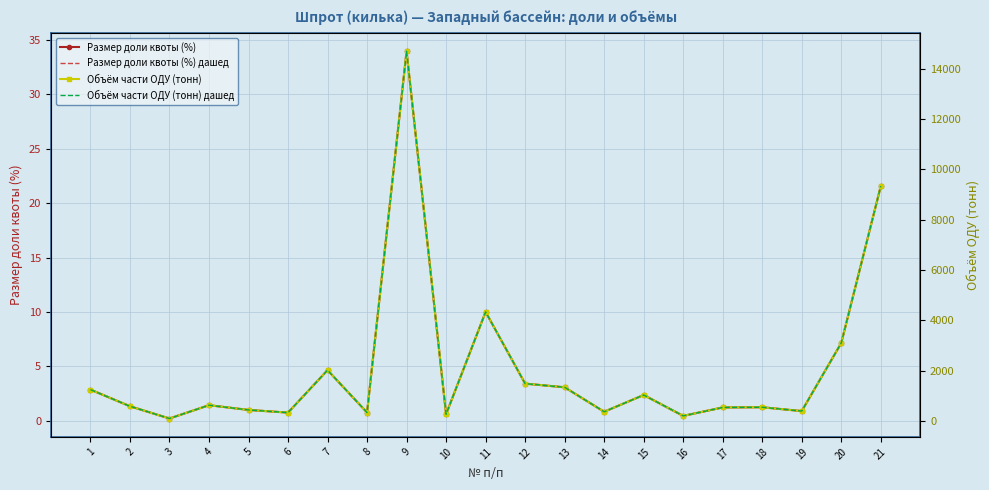

Reading left to right, what are all the values shown in this chart?

Размер доли квоты (%): 2.9	1.3	0.2	1.4	1.0	0.8	4.7	0.8	34.0	0.6	10.0	3.4	3.1	0.8	2.4	0.5	1.2	1.3	0.9	7.2	21.6
Размер доли квоты (%) дашед: 2.9	1.3	0.2	1.4	1.0	0.8	4.7	0.8	34.0	0.6	10.0	3.4	3.1	0.8	2.4	0.5	1.2	1.3	0.9	7.2	21.6
Объём части ОДУ (тонн): 1244.0	582.4	95.2	624.4	436.1	329.7	2017.6	333.2	14698.3	264.8	4333.4	1482.4	1336.1	363.9	1029.8	199.5	535.2	542.6	390.7	3096.3	9333.0
Объём части ОДУ (тонн) дашед: 1244.0	582.4	95.2	624.4	436.1	329.7	2017.6	333.2	14698.3	264.8	4333.4	1482.4	1336.1	363.9	1029.8	199.5	535.2	542.6	390.7	3096.3	9333.0